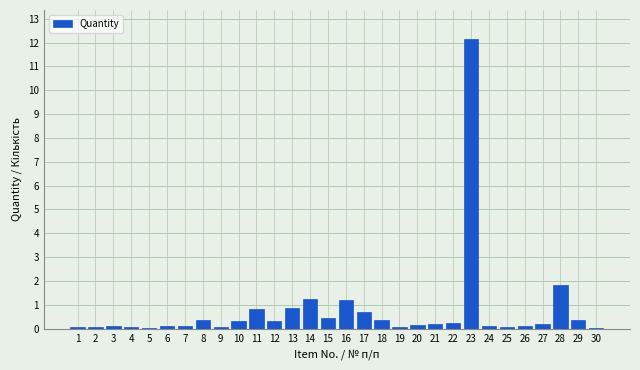

True or false: the data shows 0.9 at 13.

True